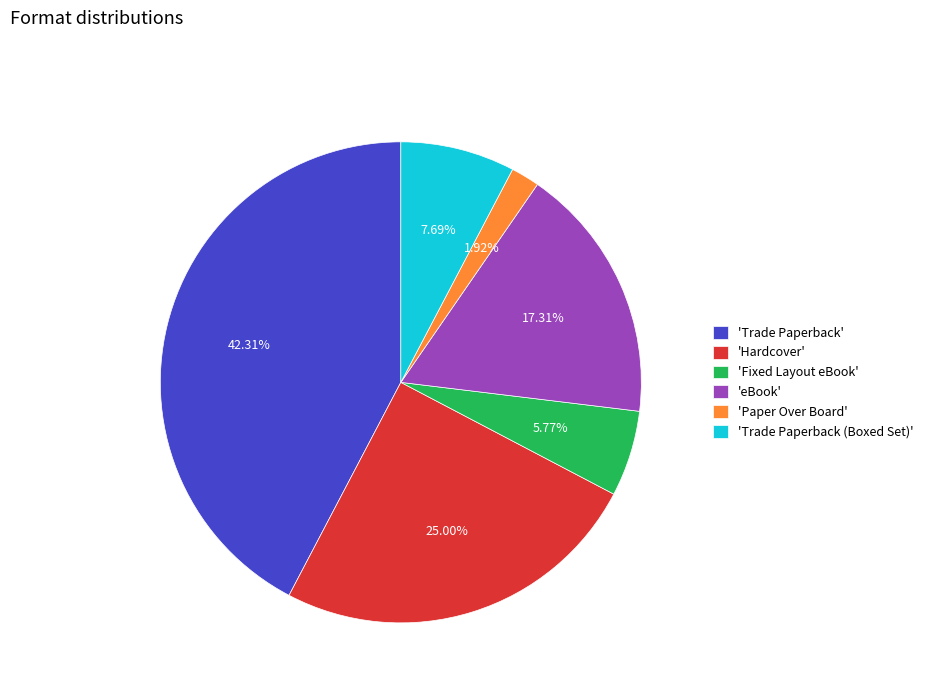

What is the smallest slice in the pie chart?

'Paper Over Board'